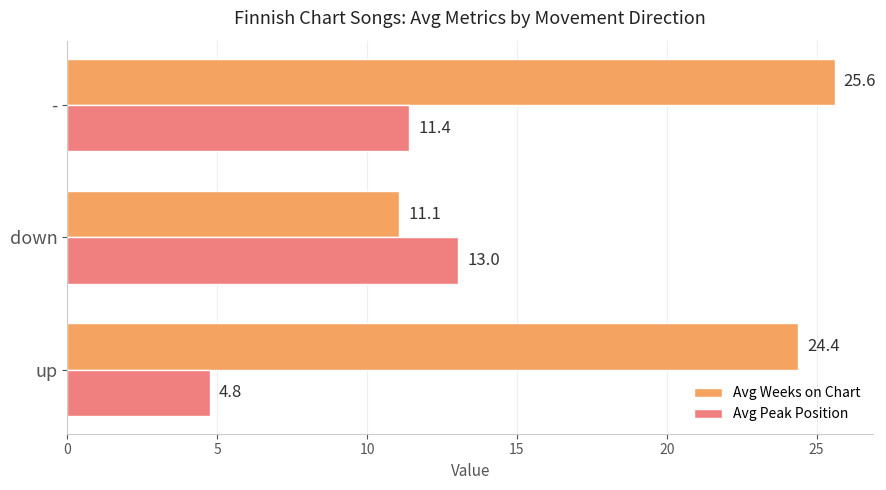

The value of Avg Weeks on Chart at down is 6.4. True or false?

False